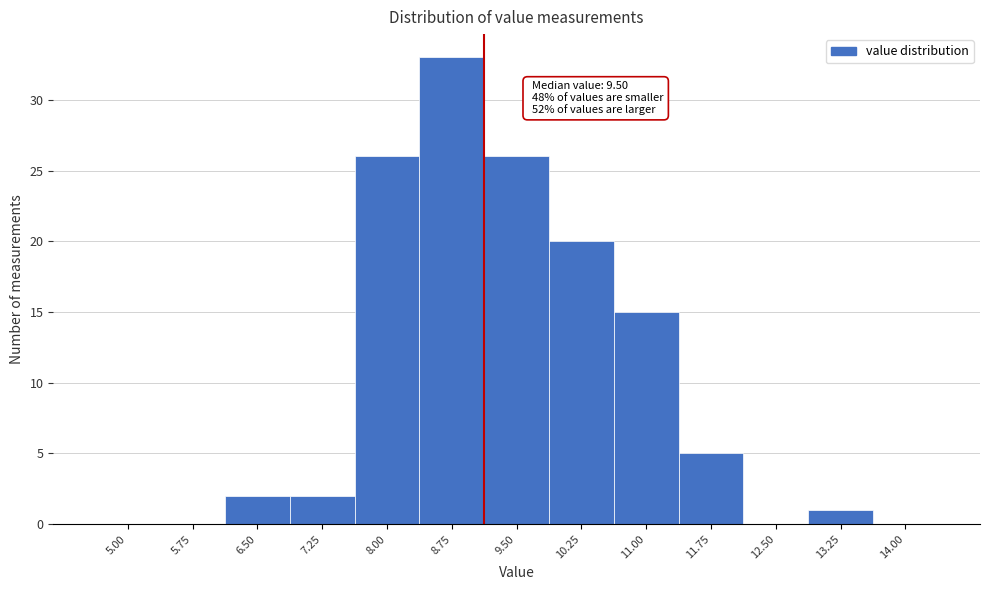

Reading left to right, extract all data points from this chart.

5.00=0	5.75=0	6.50=2	7.25=2	8.00=26	8.75=33	9.50=26	10.25=20	11.00=15	11.75=5	12.50=0	13.25=1	14.00=0